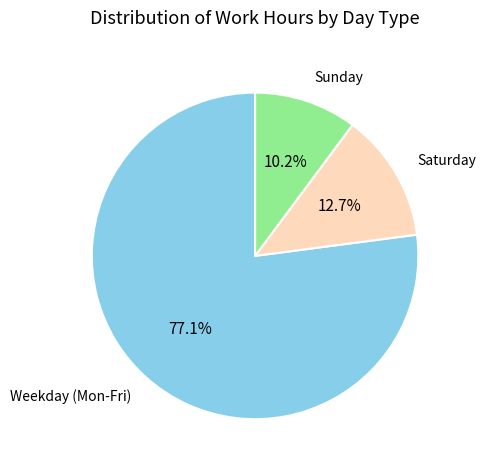

Does any single category account for the majority?

Yes